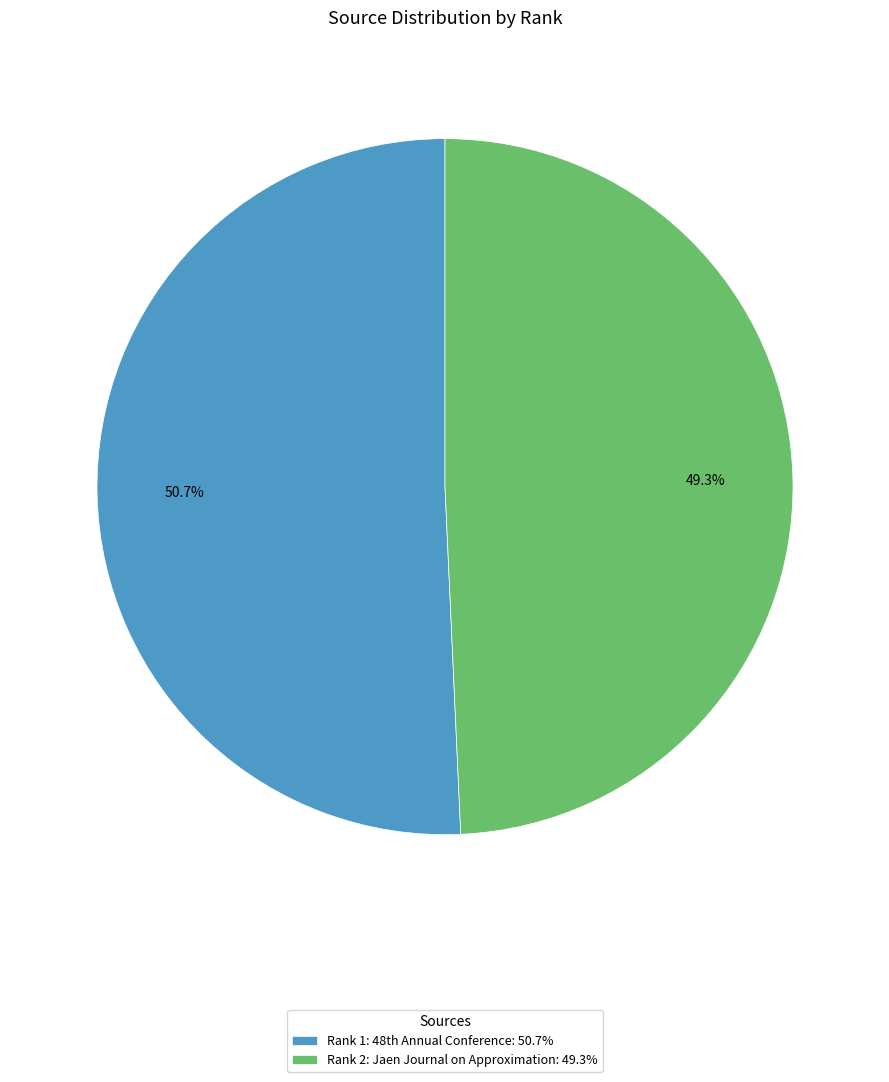

What portion of the pie excludes Rank 2: Jaen Journal on Approximation?

50.7%